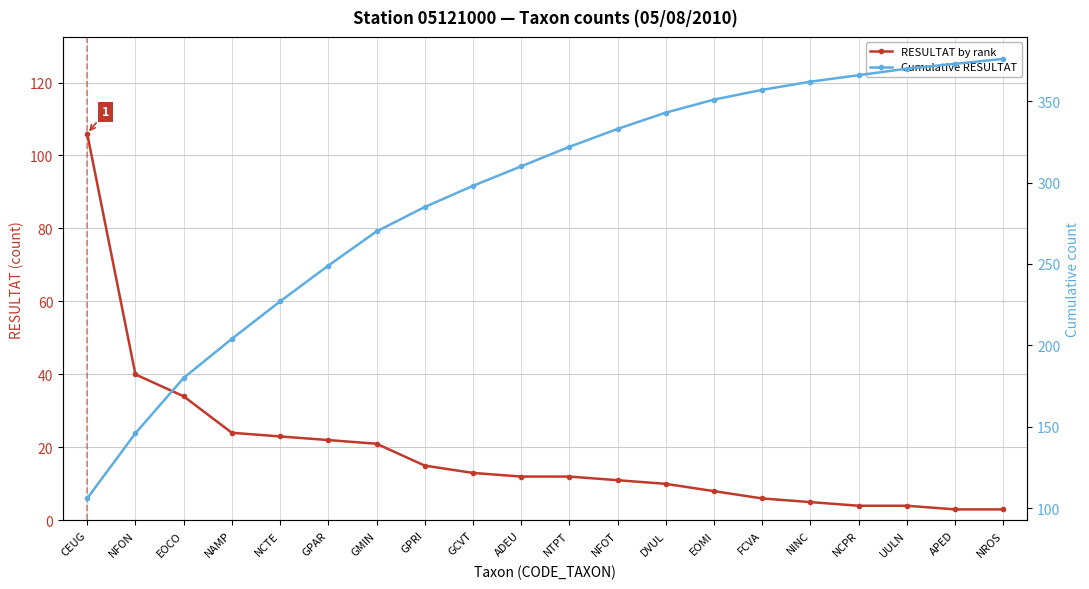

The value of RESULTAT by rank at NCPR is 4. True or false?

True